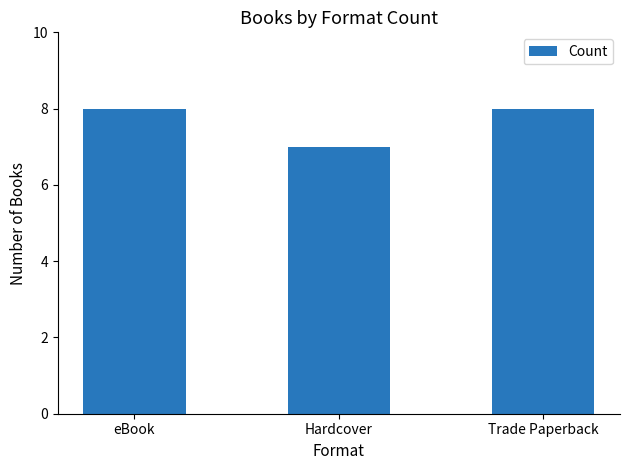

What is the average value?

8